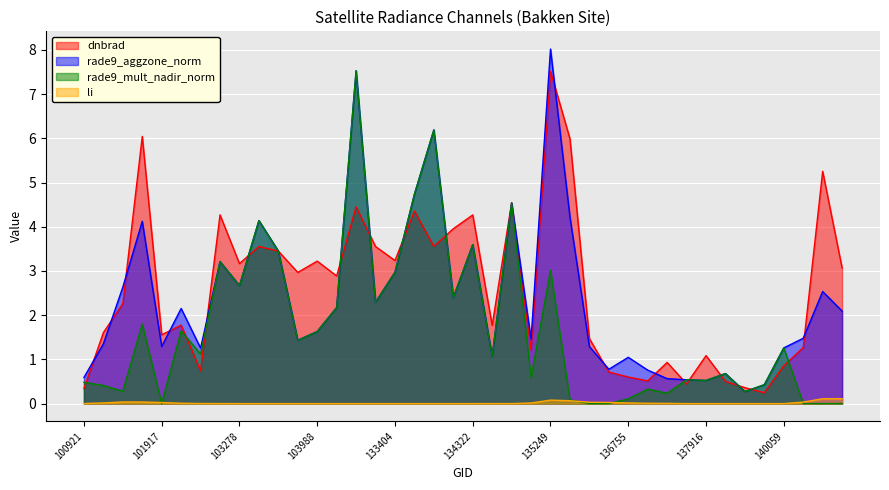

Does the chart display data point markers on the line(s)?

No